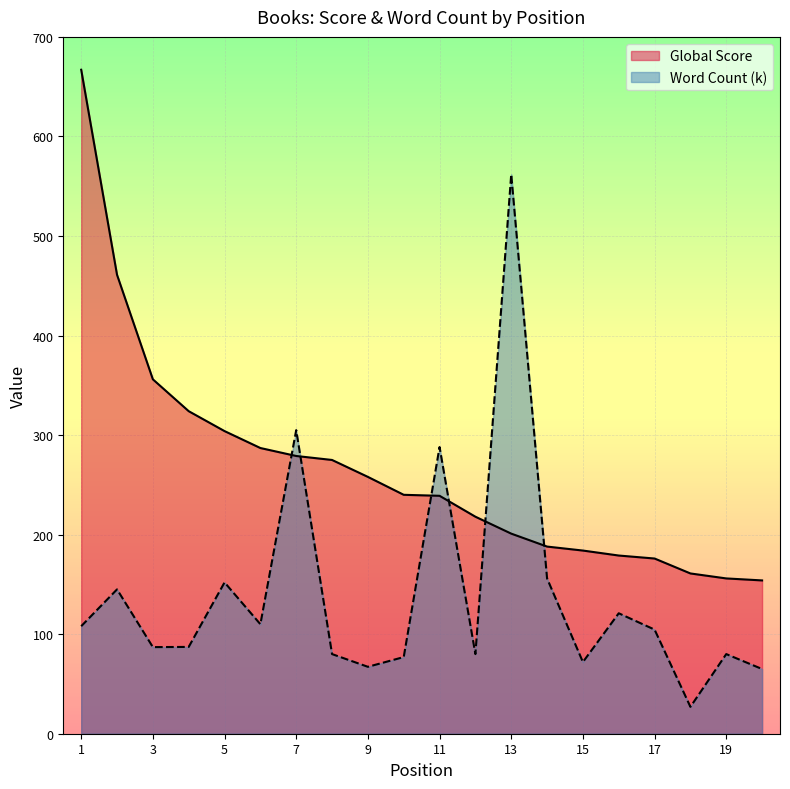

How many interior local valleys does the Word Count (k) series have?

6